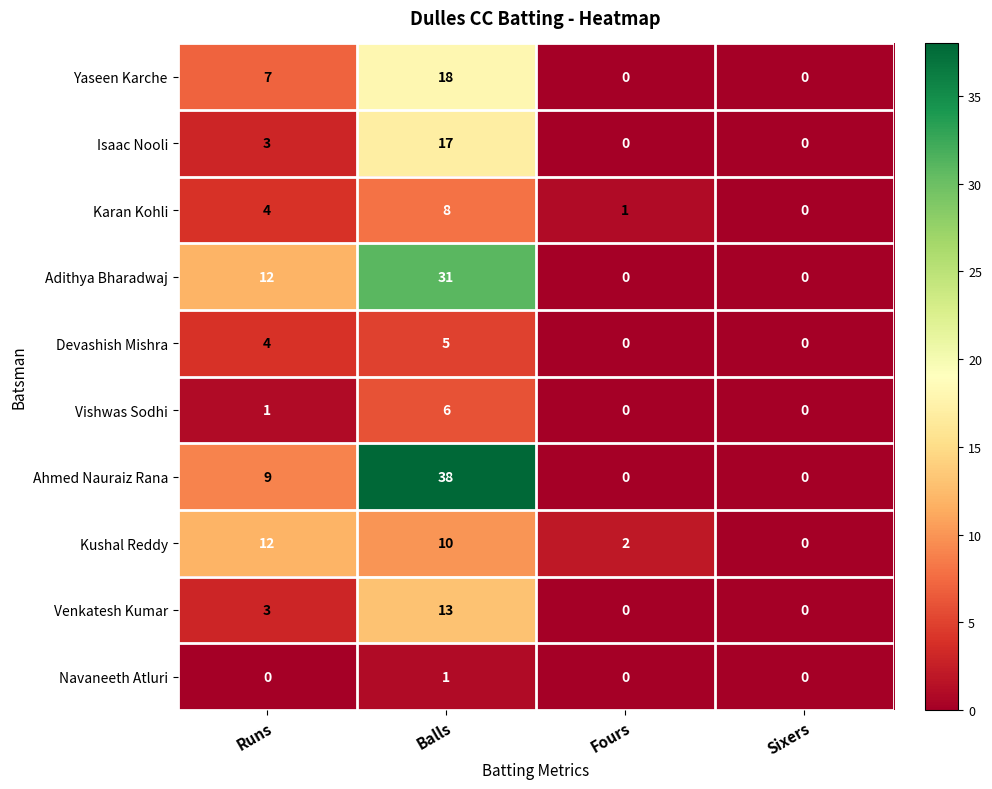

What is the difference between the second highest and second lowest values in the Venkatesh Kumar series?

3